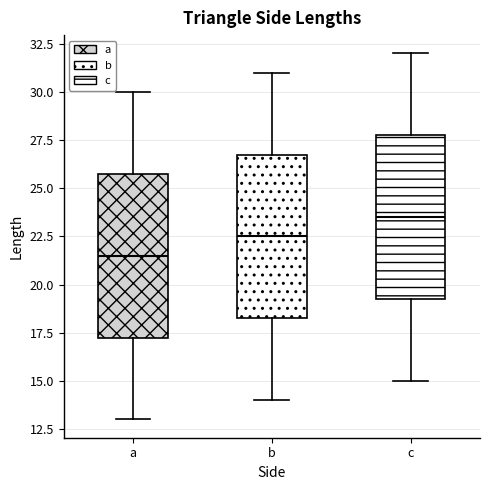

Which box has the highest median line?

c